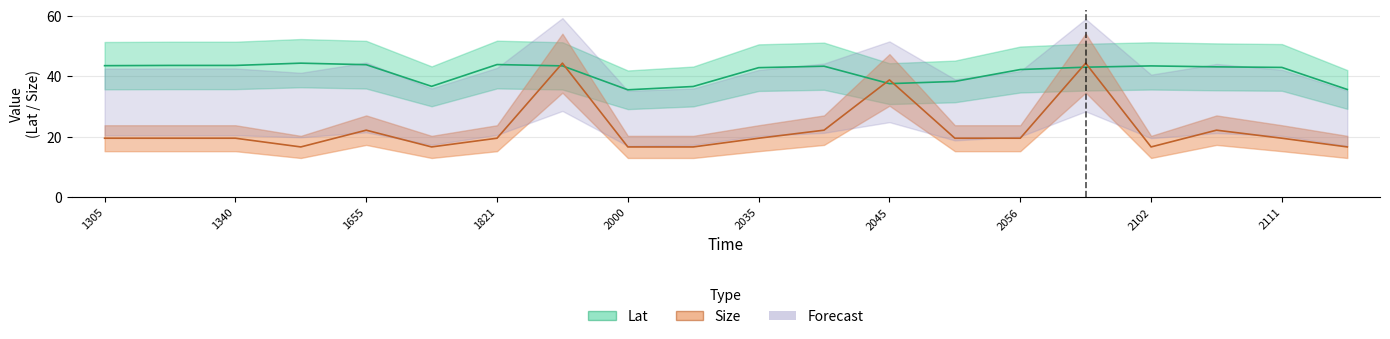

How many lines are shown in the chart?

2